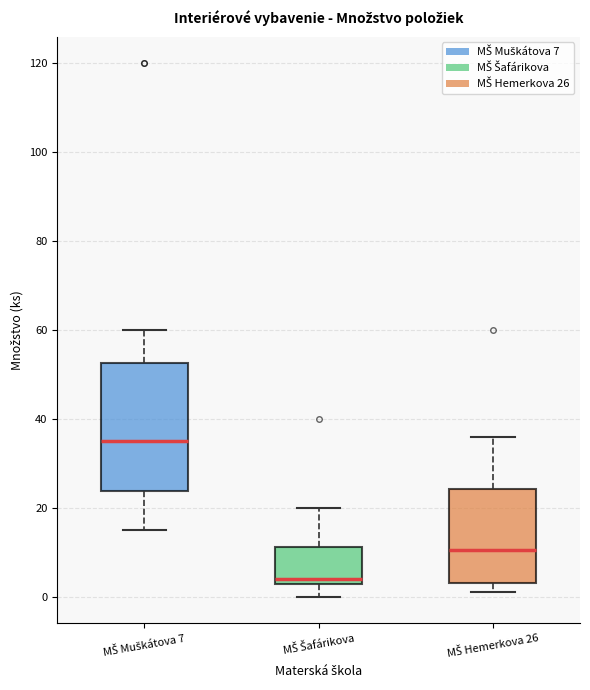

Comparing the boxes themselves (not the whiskers), which one is the tallest?

MŠ Muškátova 7